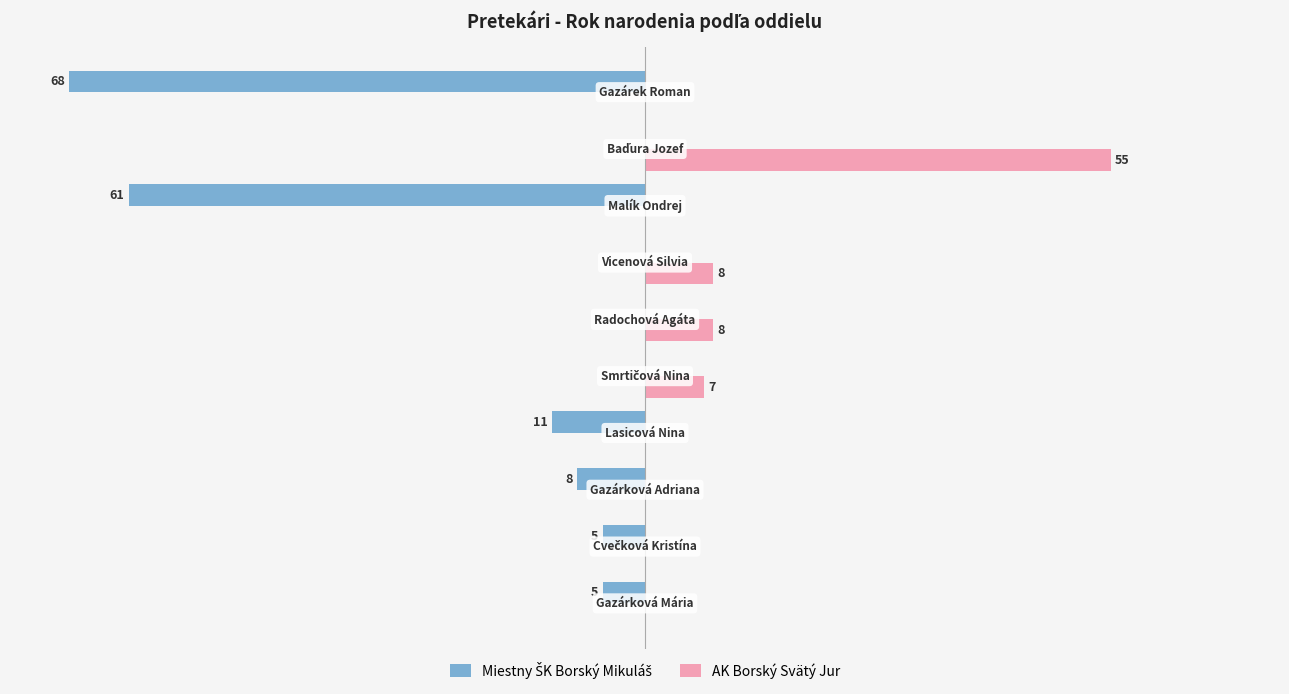

Which series has the largest total across all categories?

AK Borský Svätý Jur